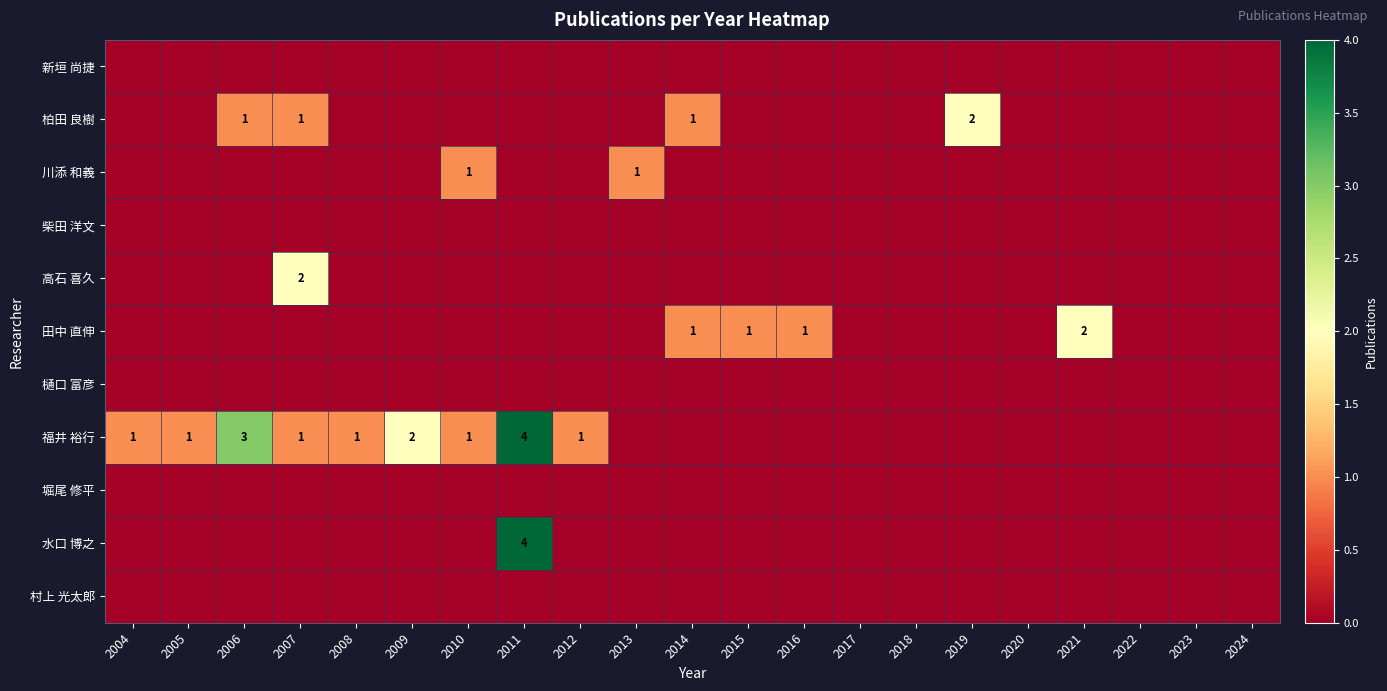

Count the 高石 喜久 values in the range 0 to 1.

20